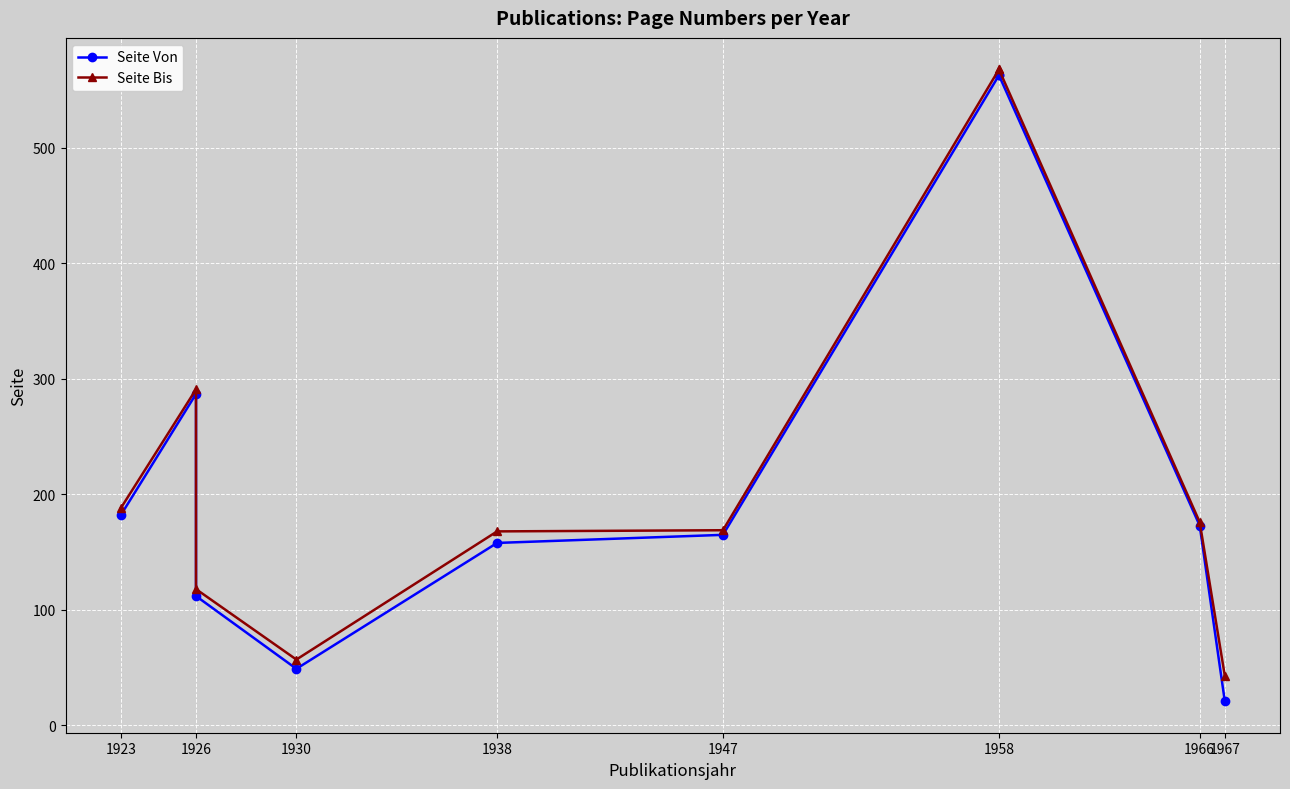

At which label does Seite Von first exceed 173?

1923